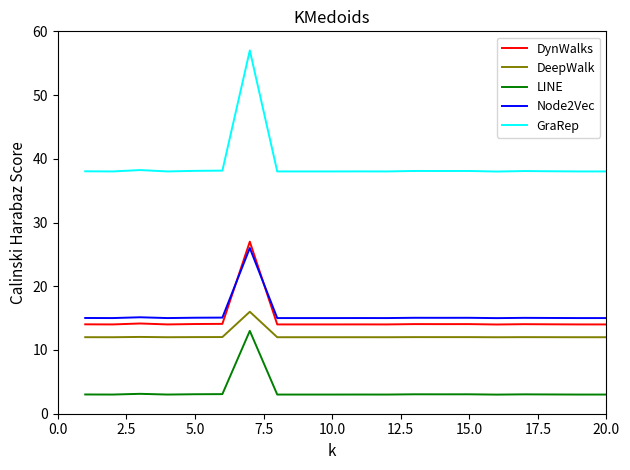

What is the difference between the maximum and minimum values in the DynWalks series?

13.0